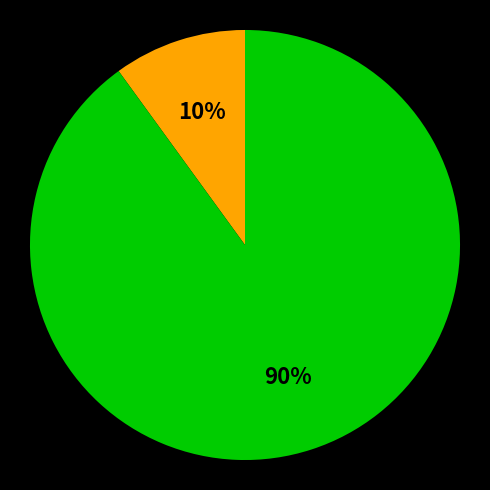

How many segments does this pie chart have?

2